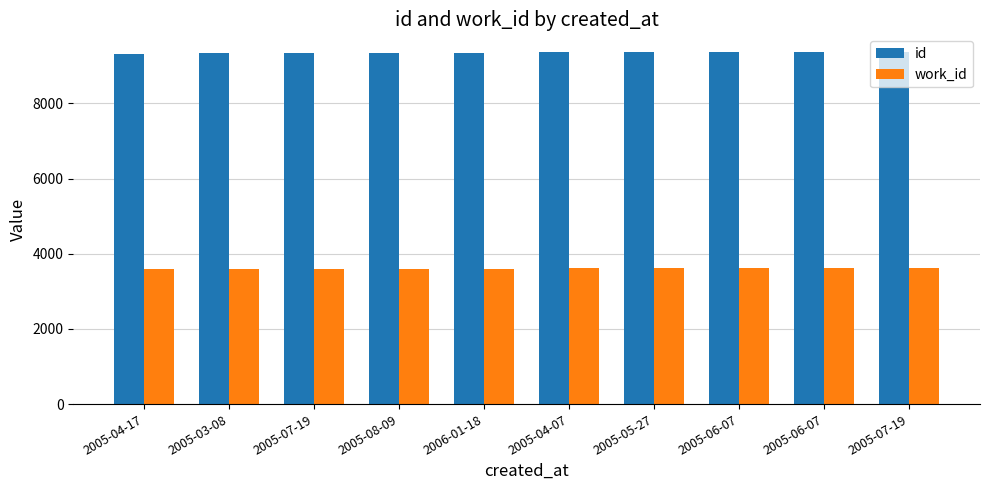

Reading left to right, list all the values displayed in this chart.

id: 9316	9349	9352	9353	9355	9361	9362	9364	9365	9370
work_id: 3595	3605	3605	3605	3605	3608	3609	3610	3610	3608